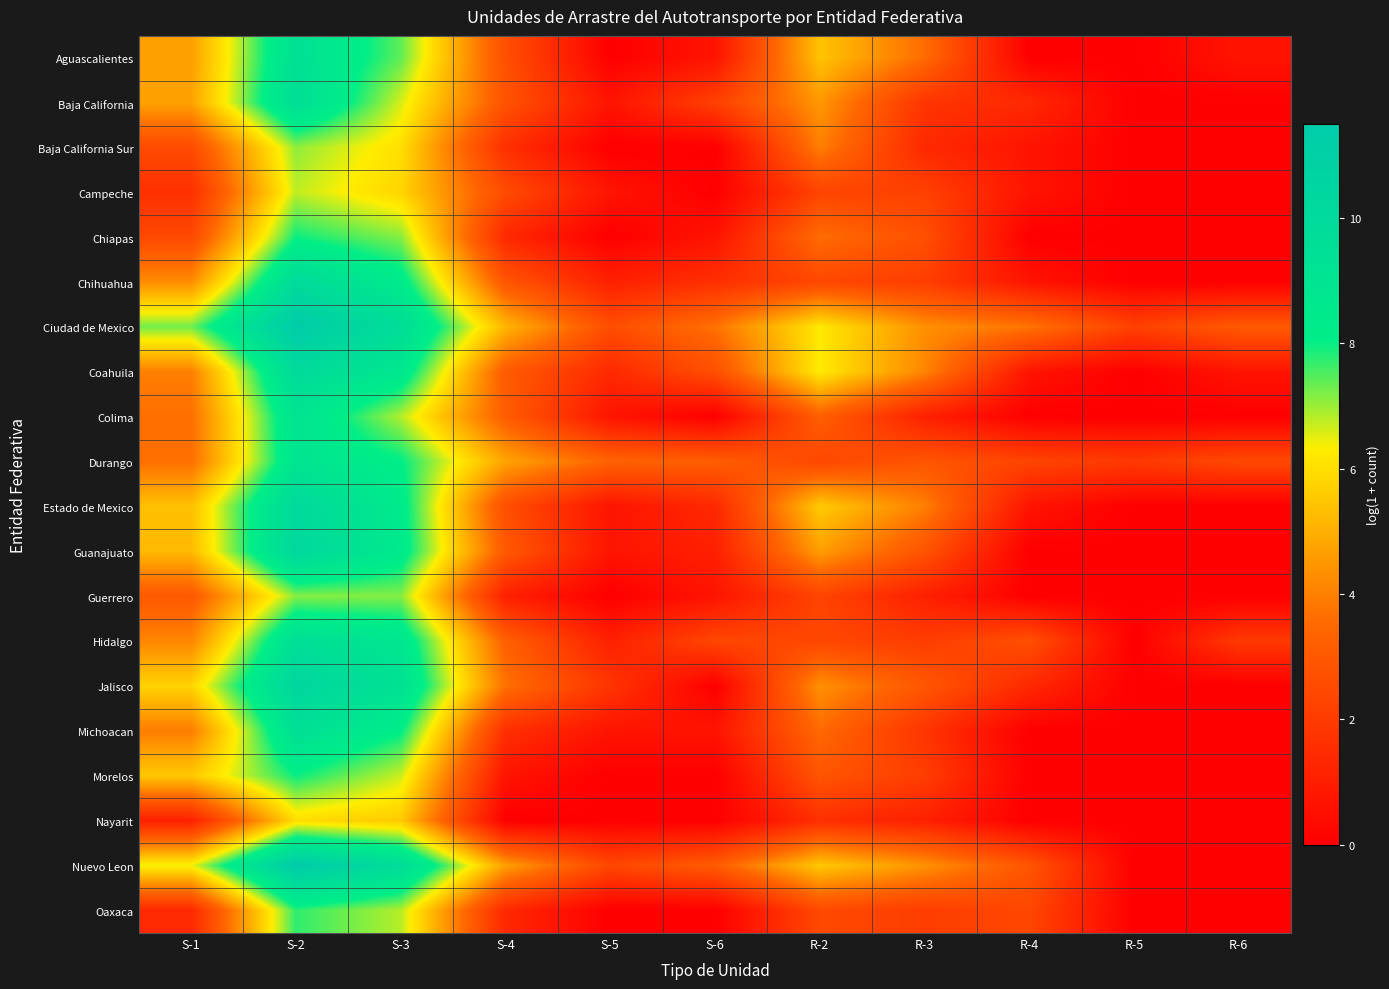

What is the spread (max minus min) of values at R-4?

3.8